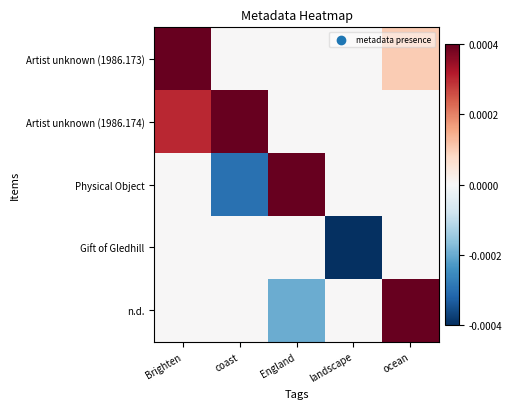

Which series has the largest range (max minus min)?

Physical Object